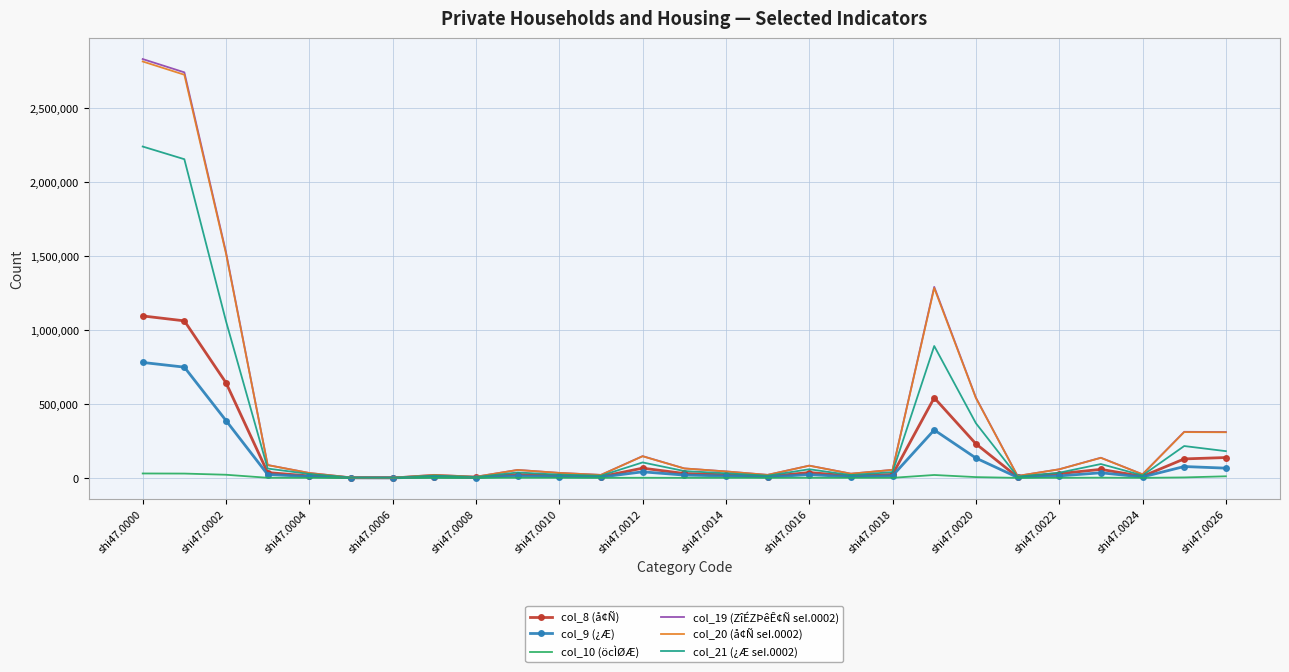

Which series has the largest range (max minus min)?

col_19 (ZîÉZÞêÊ¢Ñ seI.0002)